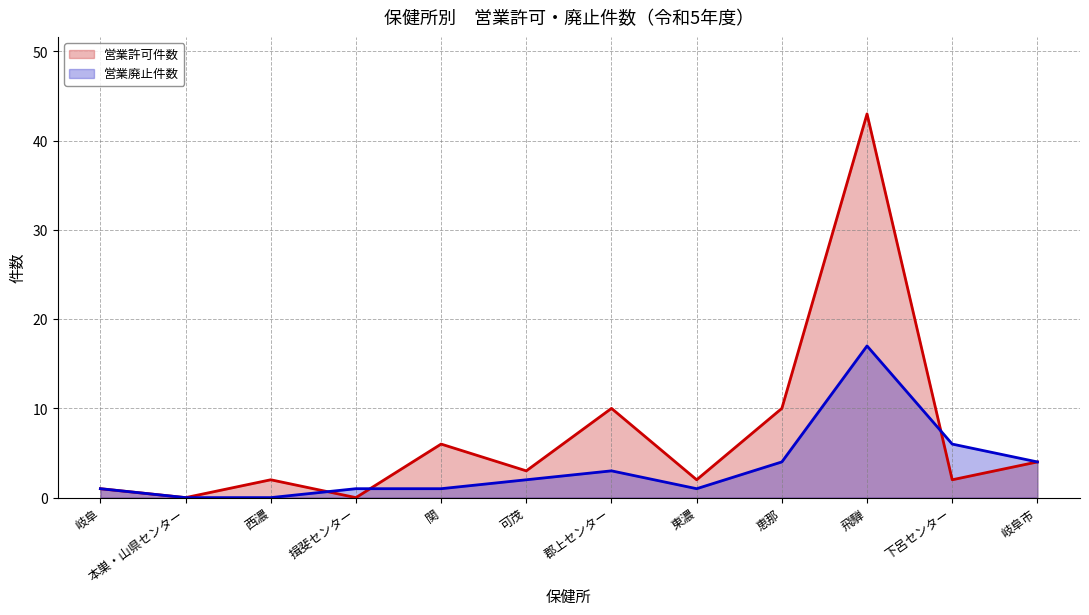

How many times do 営業廃止件数（折れ線） and 営業許可件数（折れ線） cross each other?

3